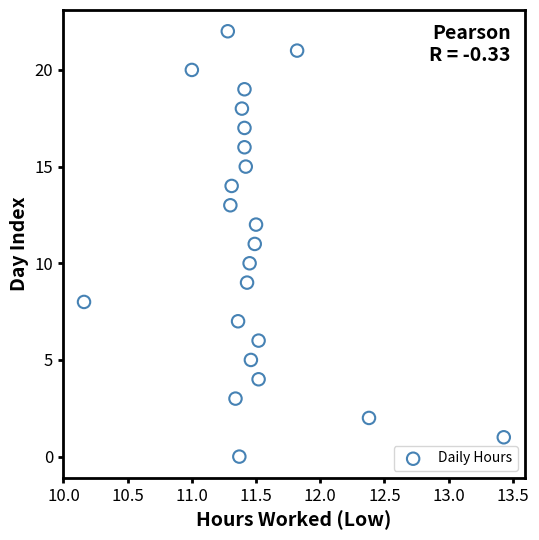

What is the range of Y values (max minus min)?

22